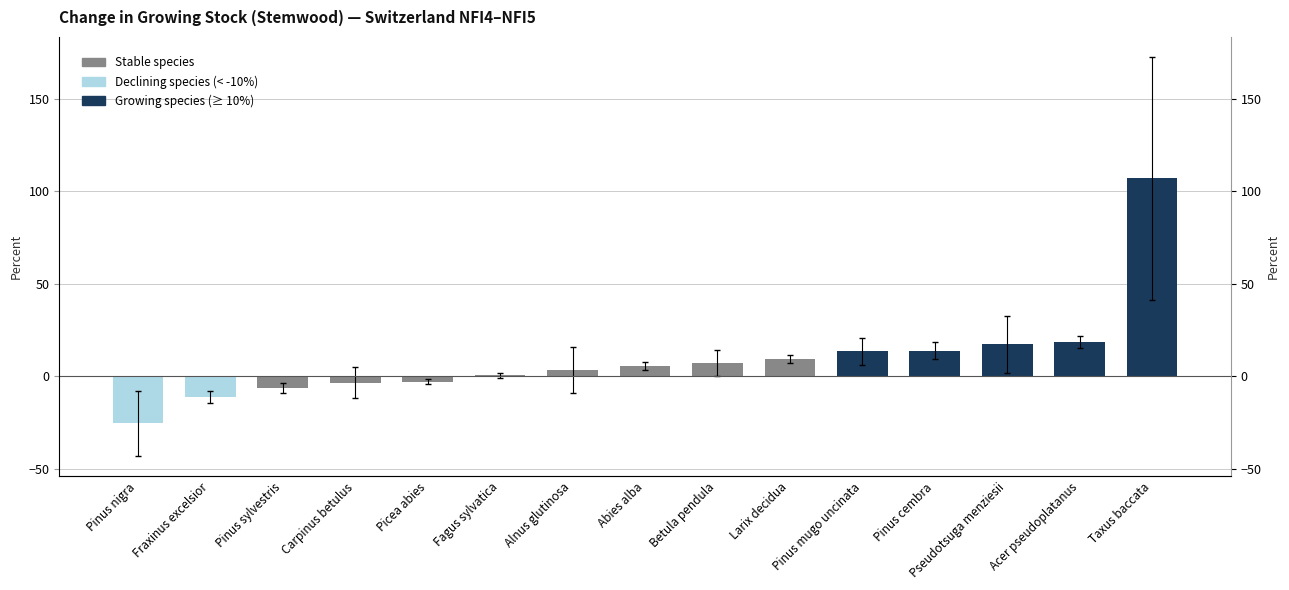

True or false: the data shows 5.6 at Abies alba.

True